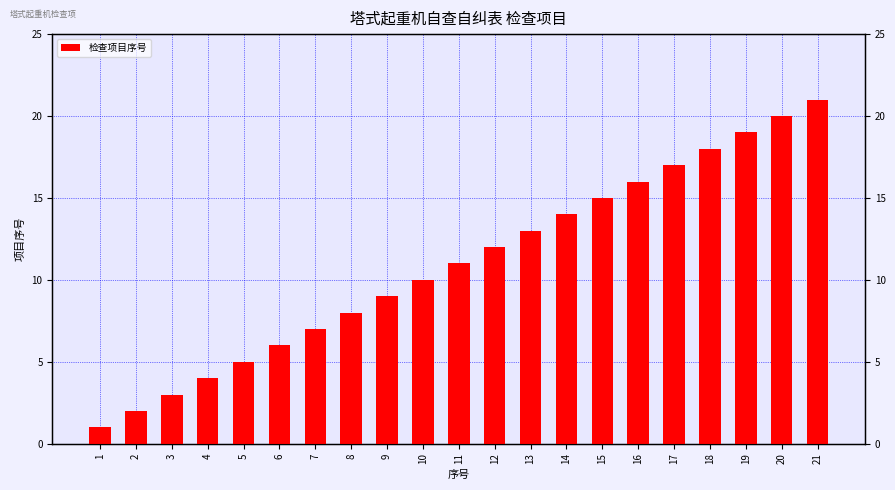

The value at 9 is 15. True or false?

False